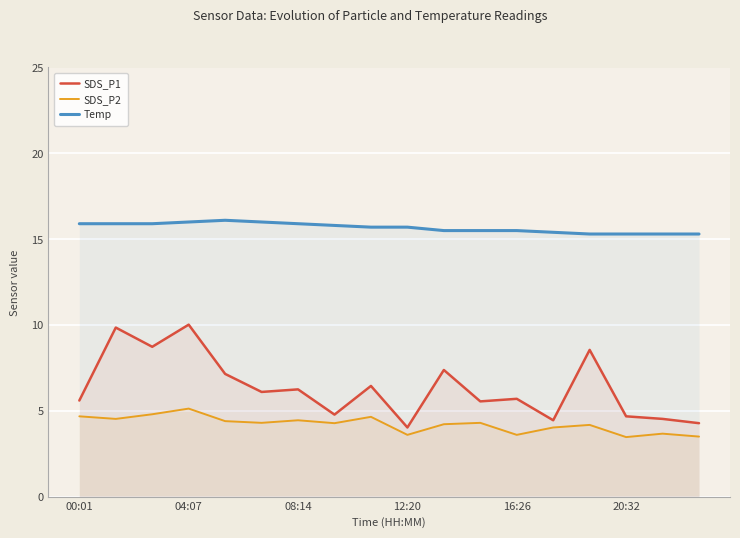

True or false: SDS_P2 and SDS_P1 intersect in this chart.

False